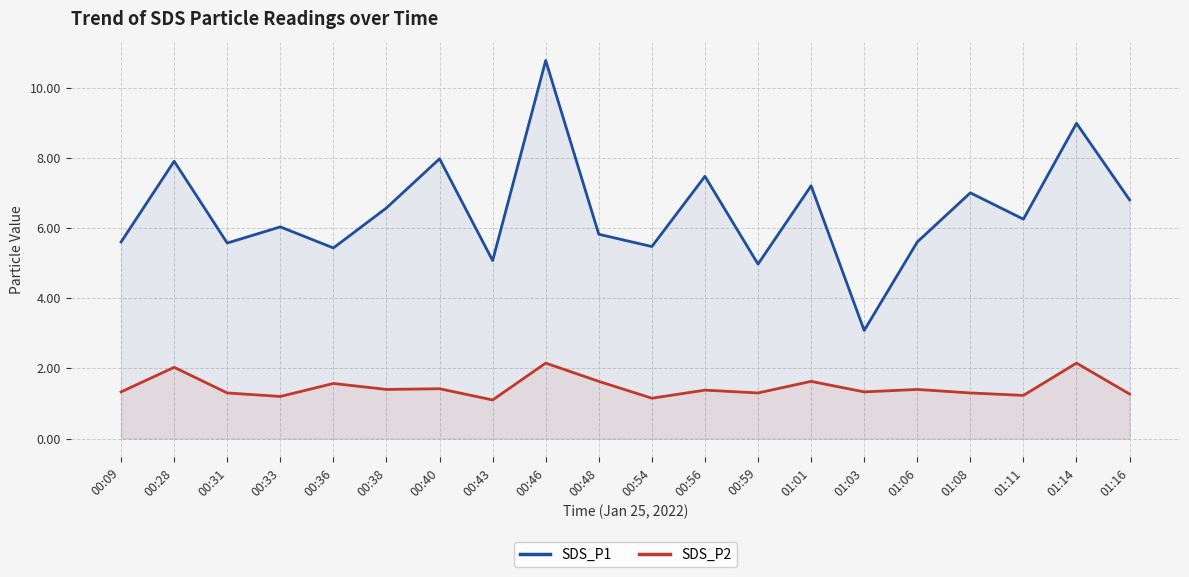

Is it true that SDS_P2 equals 0.5 at 01:06?

False